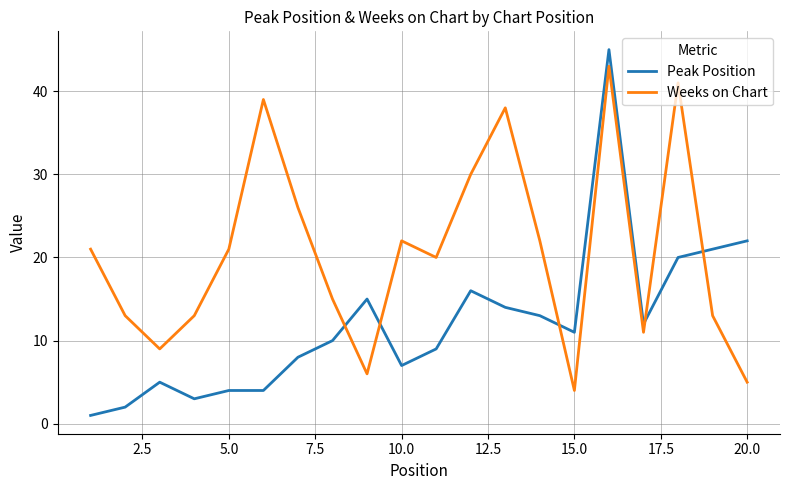

Which series has the largest total across all categories?

Weeks on Chart